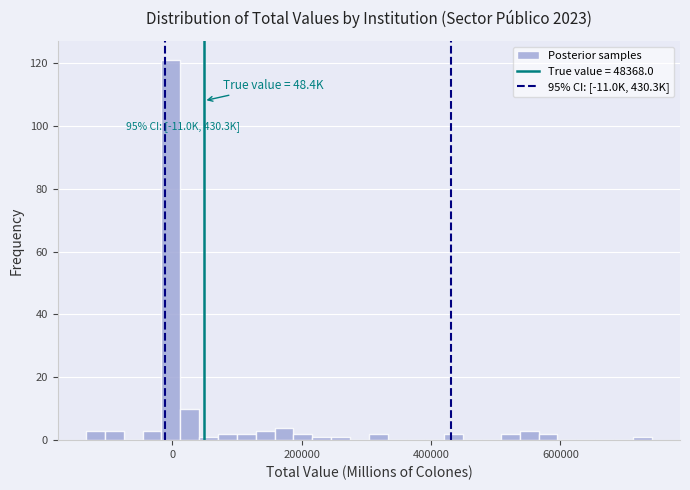

Read against the x-axis, roughly where is the centre of the tallest bar?

0